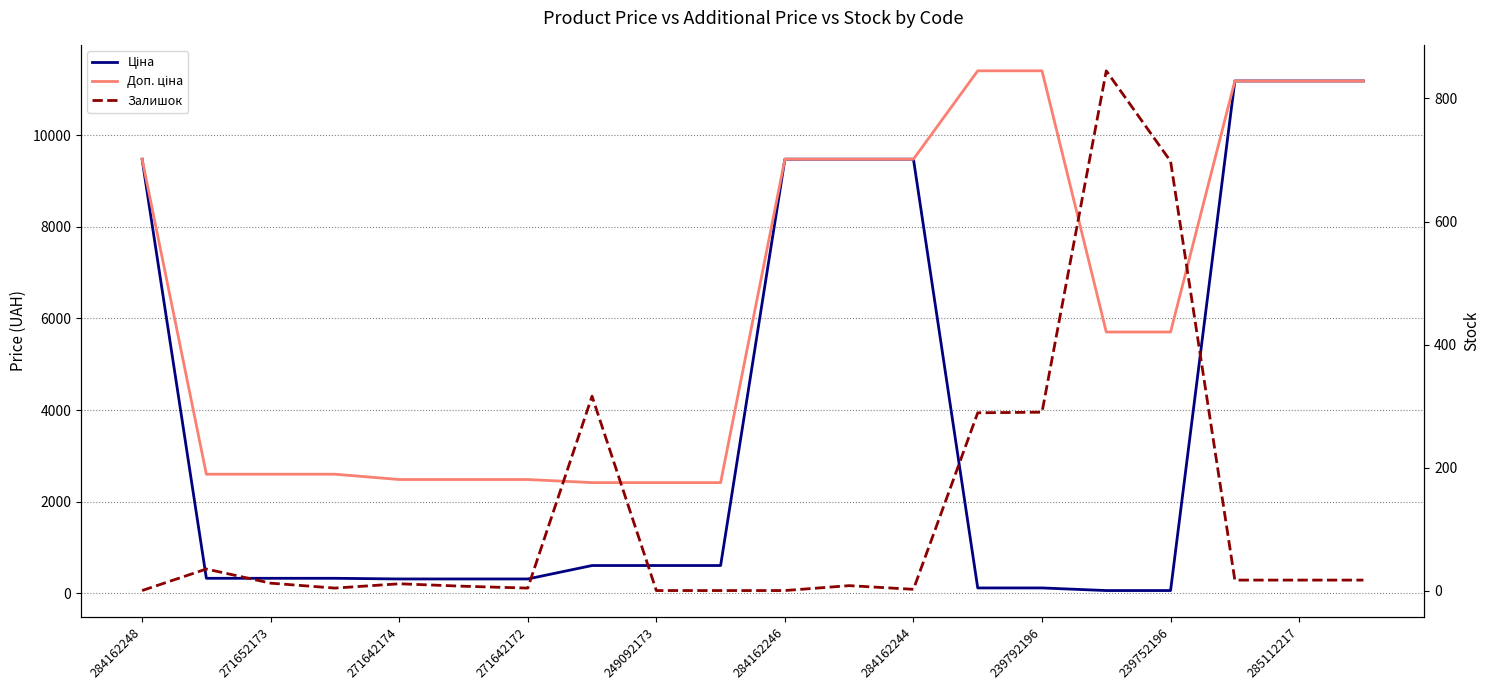

True or false: Доп. ціна and Залишок intersect in this chart.

False